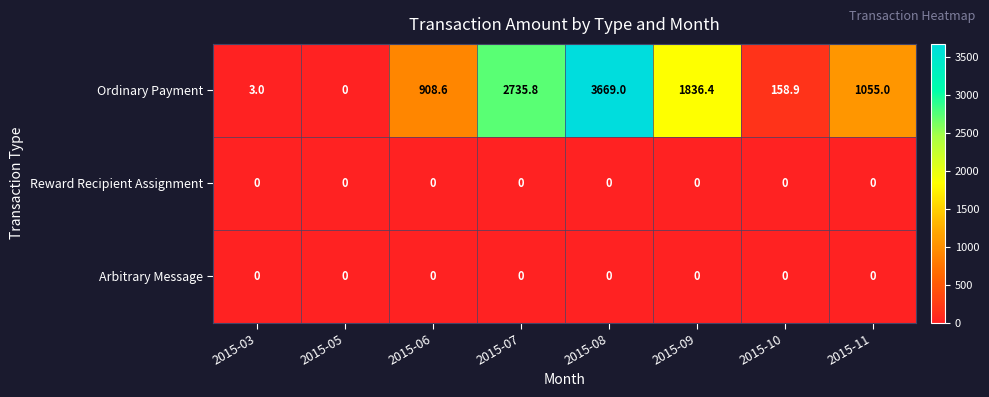

What is the spread (max minus min) of values at 2015-09?

1836.4